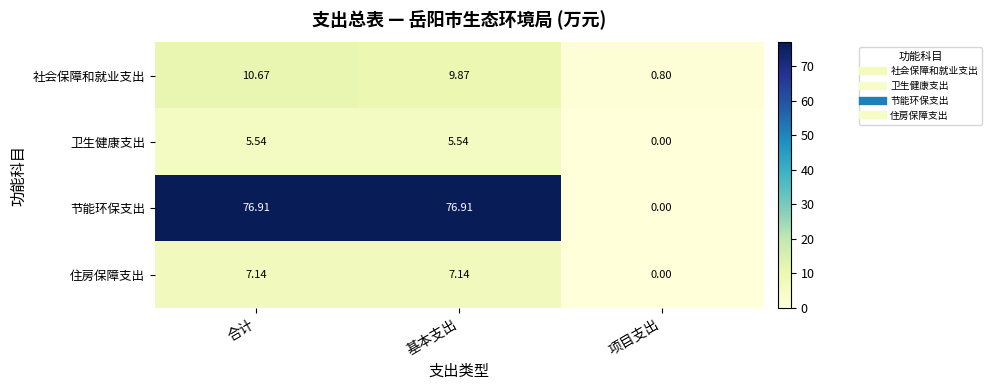

Rank the series at 合计 from lowest to highest value.

卫生健康支出, 住房保障支出, 社会保障和就业支出, 节能环保支出